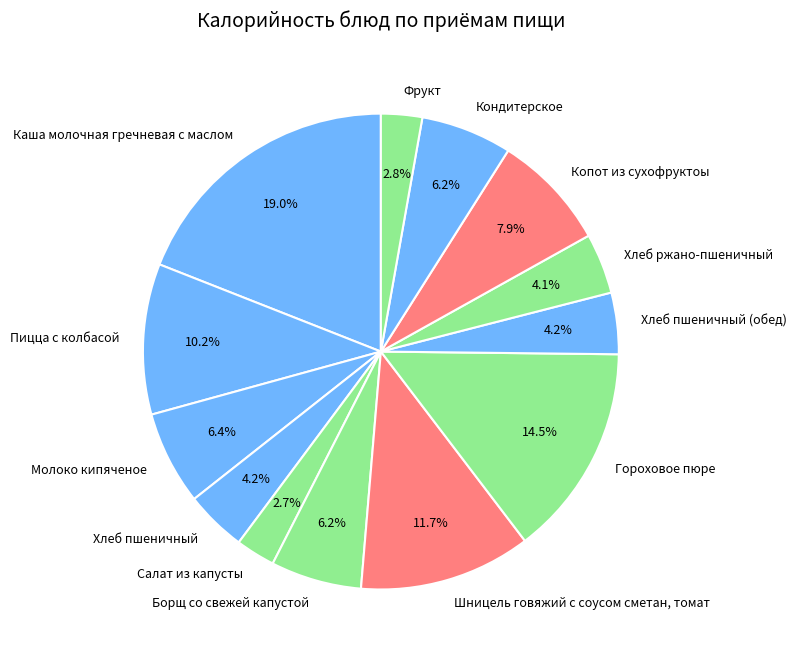

What is the ratio of the value at Кондитерское to the value at Борщ со свежей капустой?

1.0